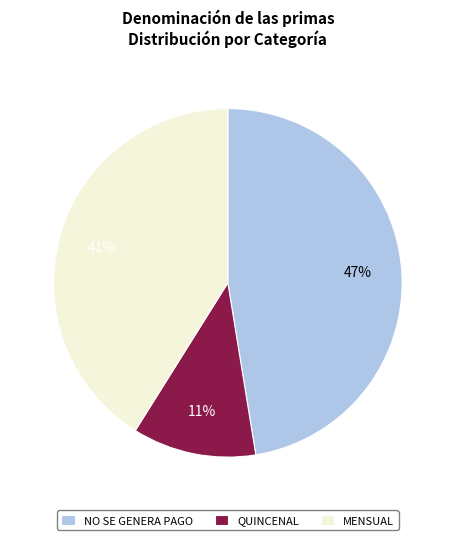

True or false: QUINCENAL accounts for 11% of the total.

True